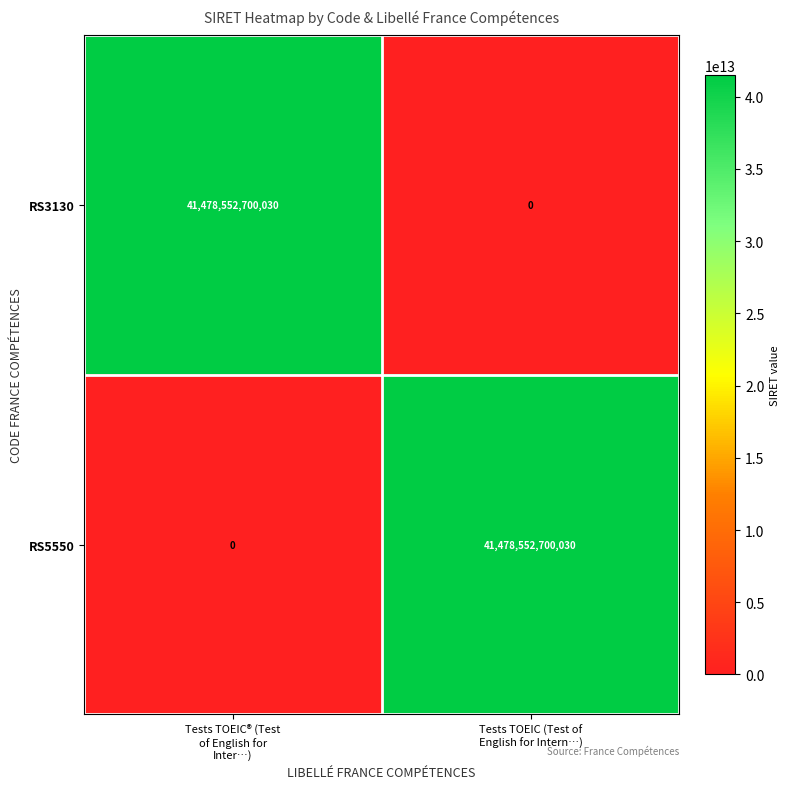

How many positive values does the RS3130 series have?

1